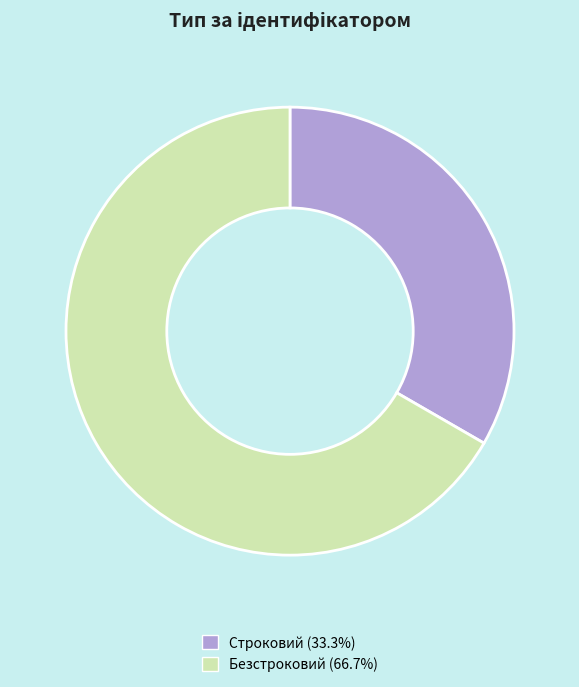

Is it true that Строковий is 33% of the pie?

True